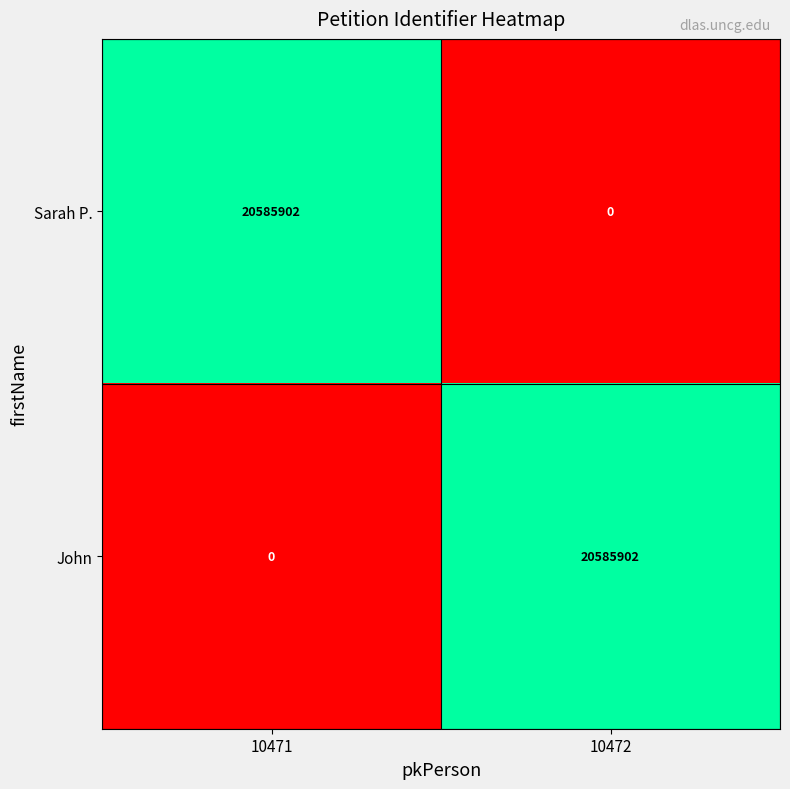

Reading left to right, list all the values displayed in this chart.

Sarah P.: 20585902	0
John: 0	20585902